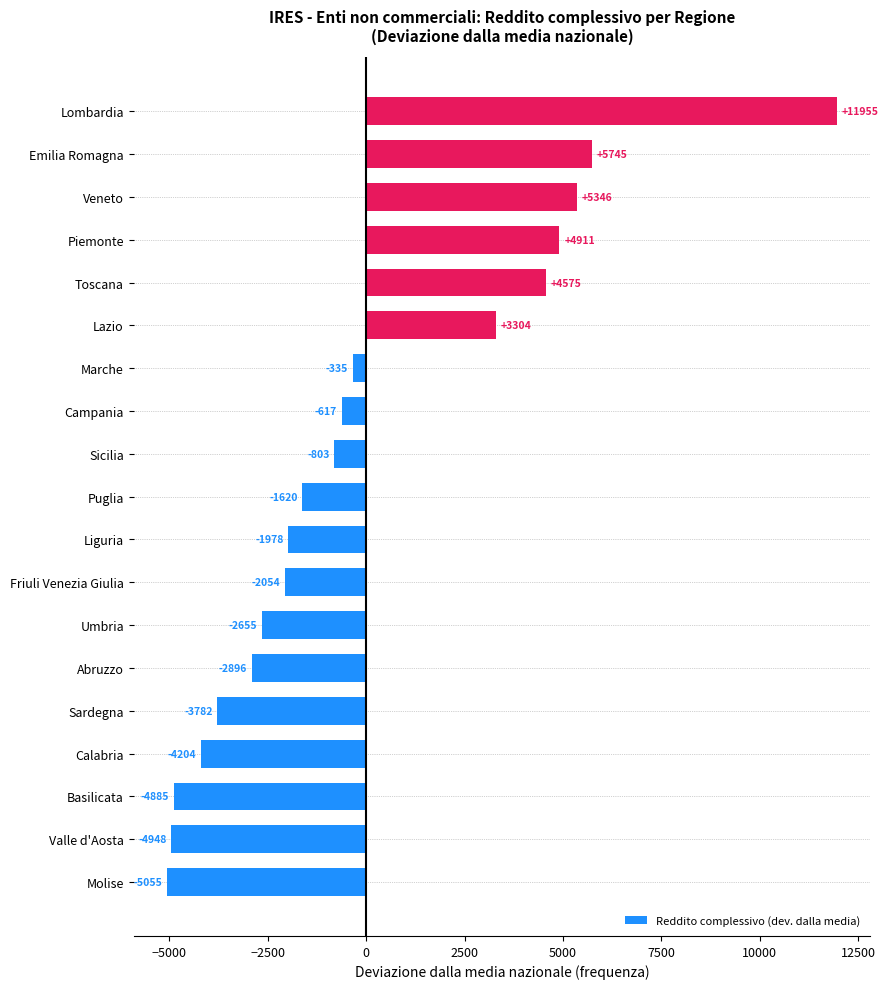

Read the value at Toscana.

4575.5